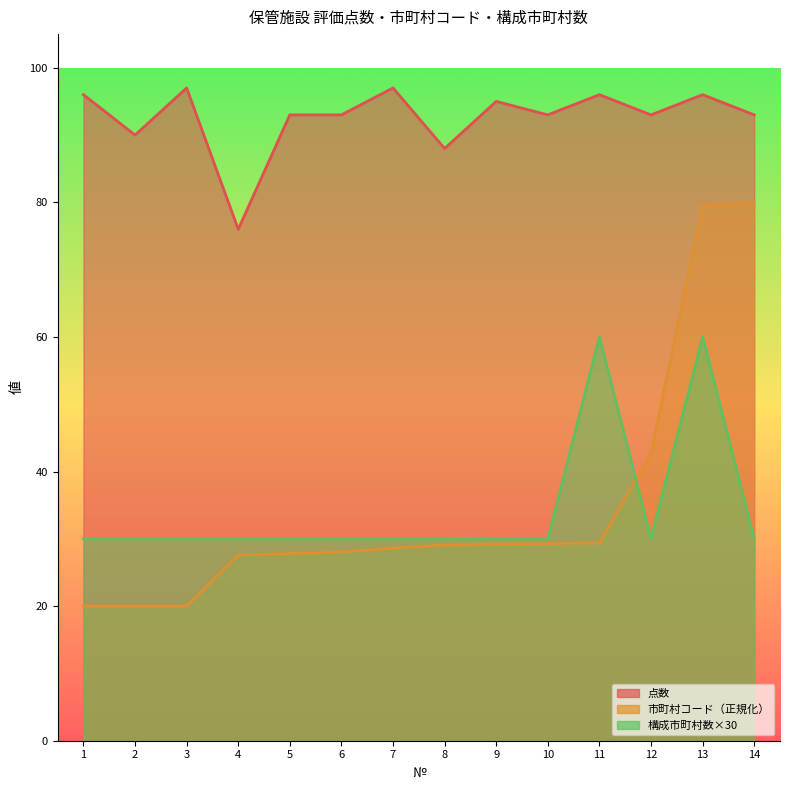

What is the value of the 点数 point at the 13th from the left?

96.0